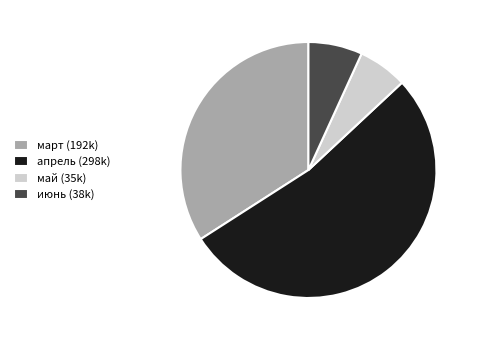

Combined, do июнь (38k) and май (35k) account for over 50%?

No